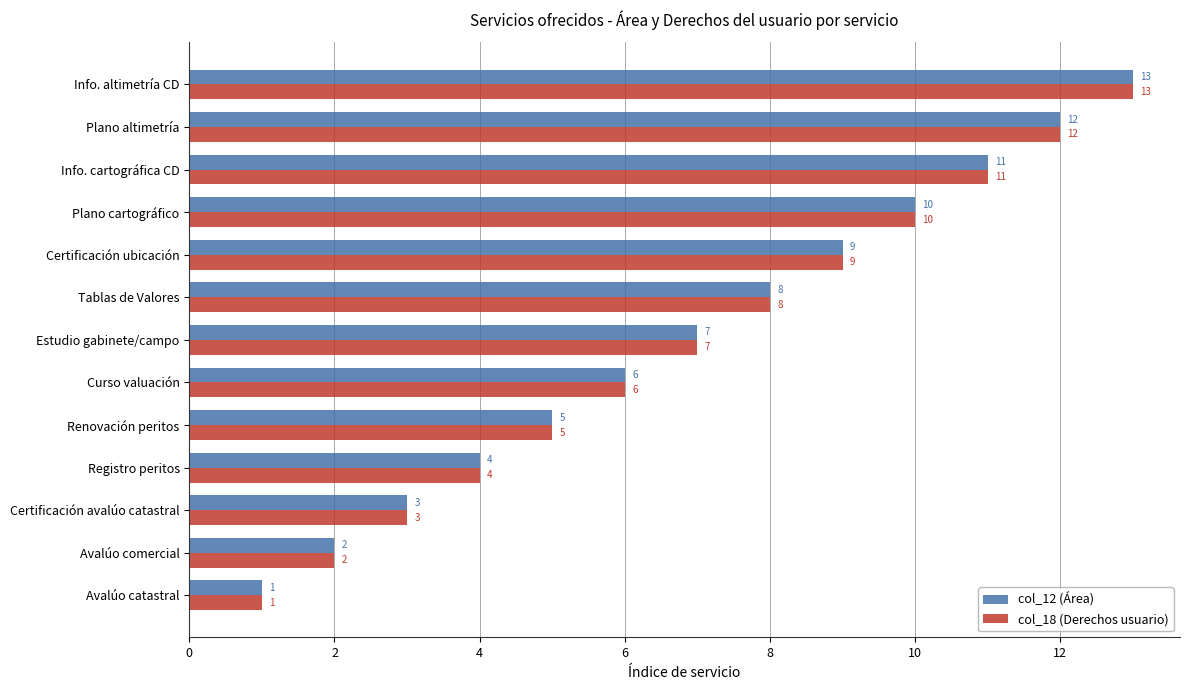

At which category is the sum across all series the highest?

Info. altimetría CD